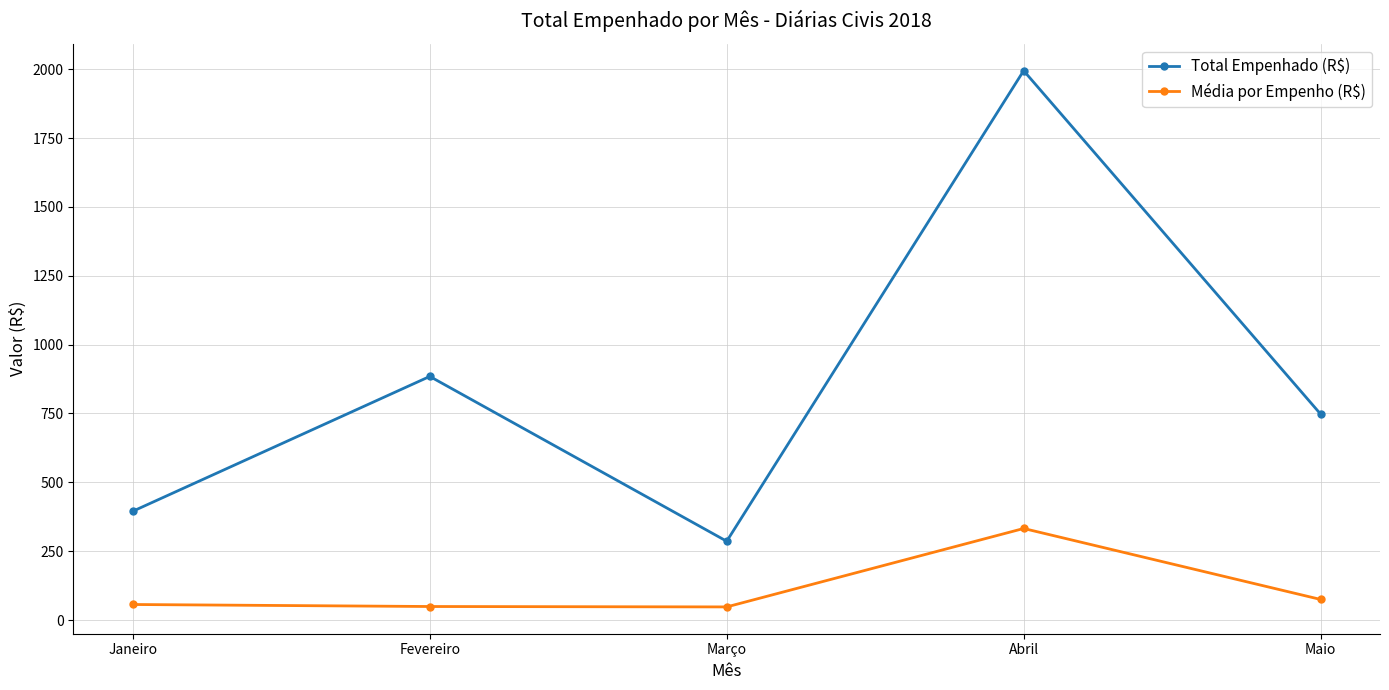

What position from the left is Janeiro?

1